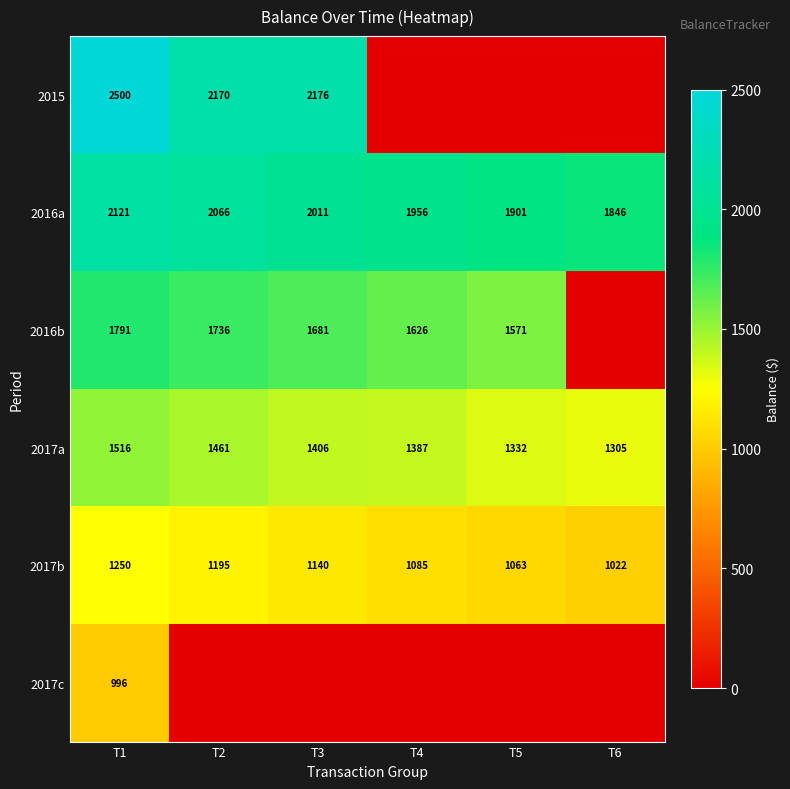

Which category has the highest value in the 2017b series?

T1